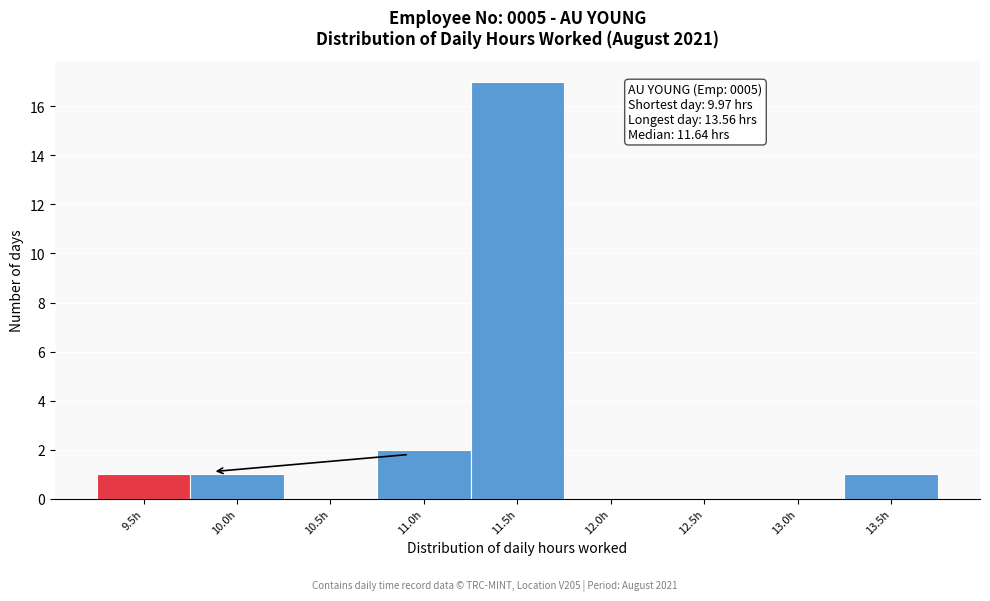

Reading left to right, list all the values displayed in this chart.

9.5h=1	10.0h=1	10.5h=0	11.0h=2	11.5h=17	12.0h=0	12.5h=0	13.0h=0	13.5h=1